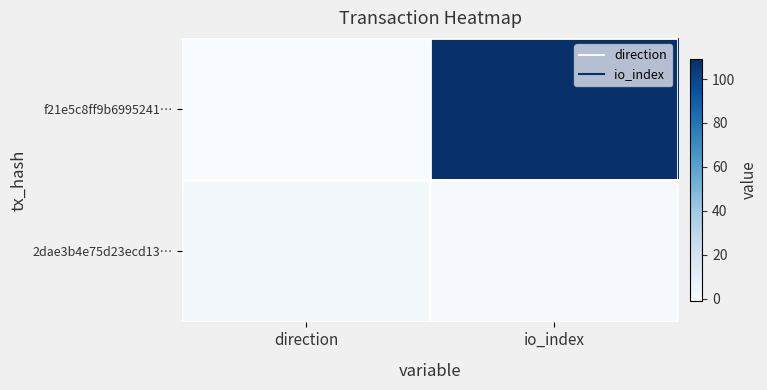

Which has a higher value, direction or io_index?

io_index